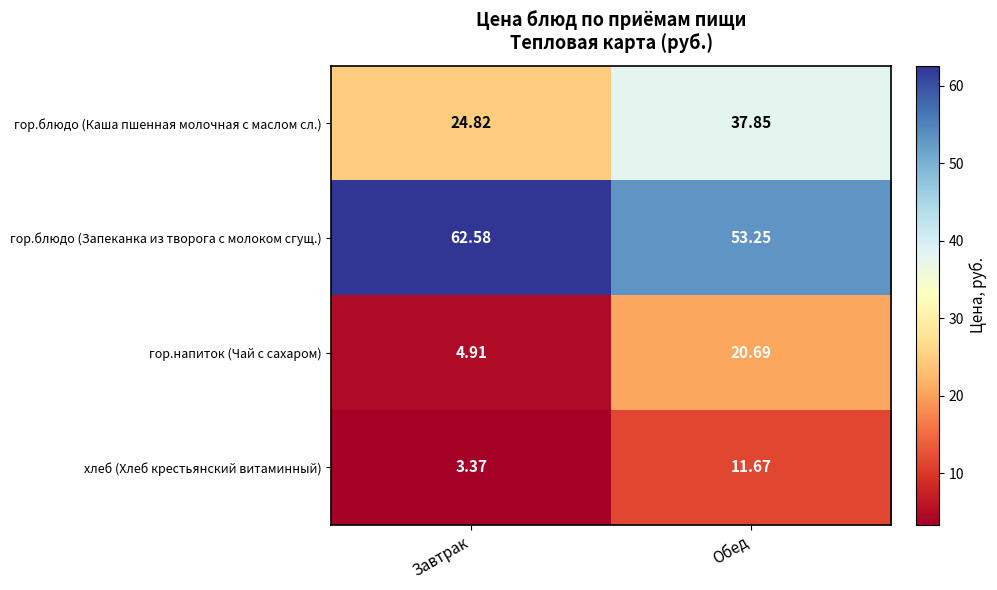

Between Завтрак and Обед, which series saw the biggest shift?

гор.напиток (Чай с сахаром)